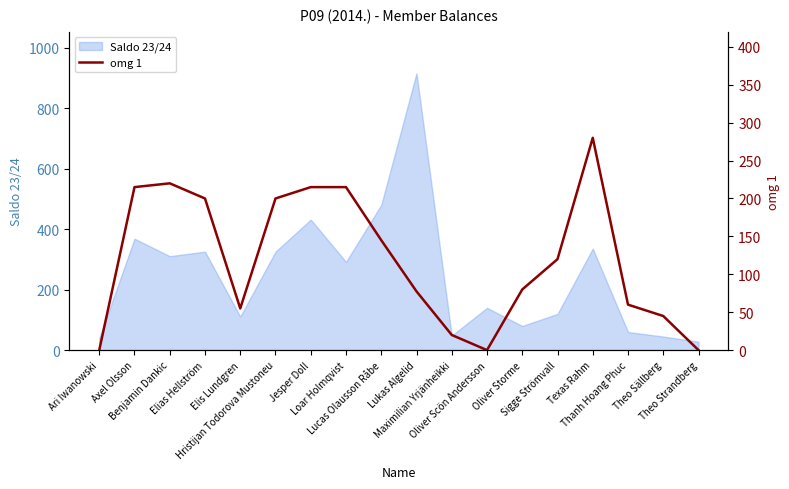

Reading right to left, transcribe all the data shown in this chart.

Theo Strandberg=0.0	Theo Sällberg=45.0	Thanh Hoang Phuc=60.0	Texas Rahm=280.0	Sigge Strömvall=120.0	Oliver Storme=80.0	Oliver Scön Andersson=0.0	Maximilian Yrjänheikki=20.0	Lukas Algelid=77.5	Lucas Olausson Råbe=145.0	Loar Holmqvist=215.0	Jesper Doll=215.0	Hristijan Todorova Mustoneu=200.0	Elis Lundgren=55.0	Elias Hellström=200.0	Benjamin Dankic=220.0	Axel Olsson=215.0	Ari Iwanowski=0.0